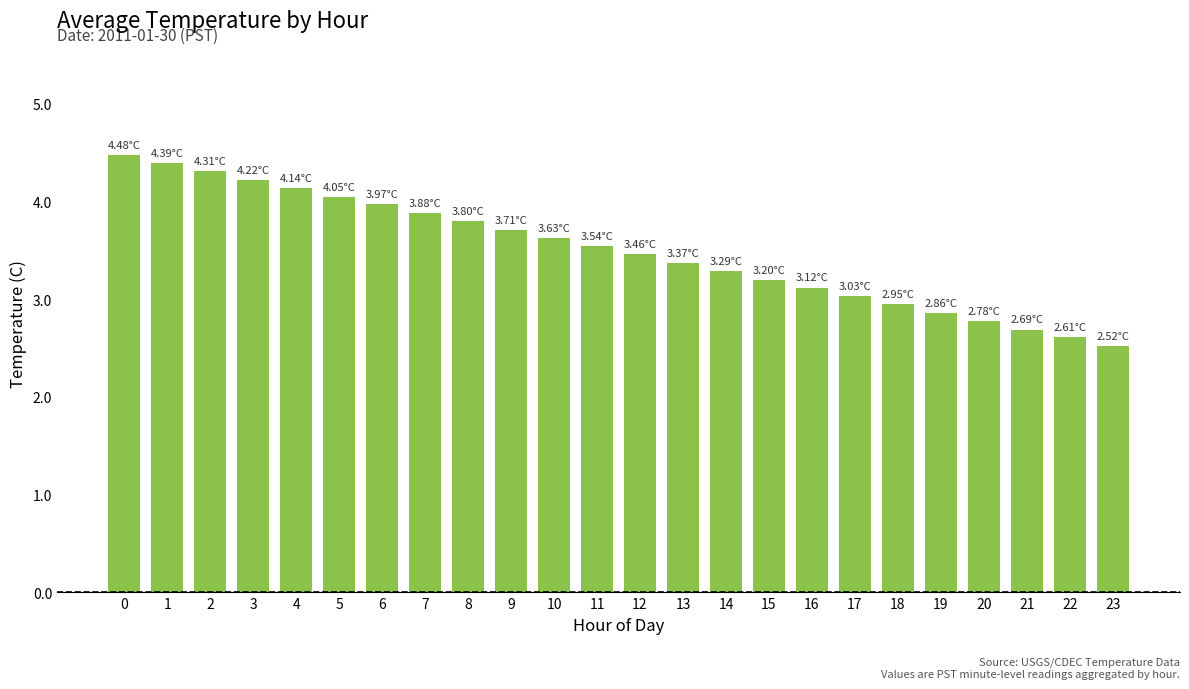

Rank the categories by value from lowest to highest.

23, 22, 21, 20, 19, 18, 17, 16, 15, 14, 13, 12, 11, 10, 9, 8, 7, 6, 5, 4, 3, 2, 1, 0